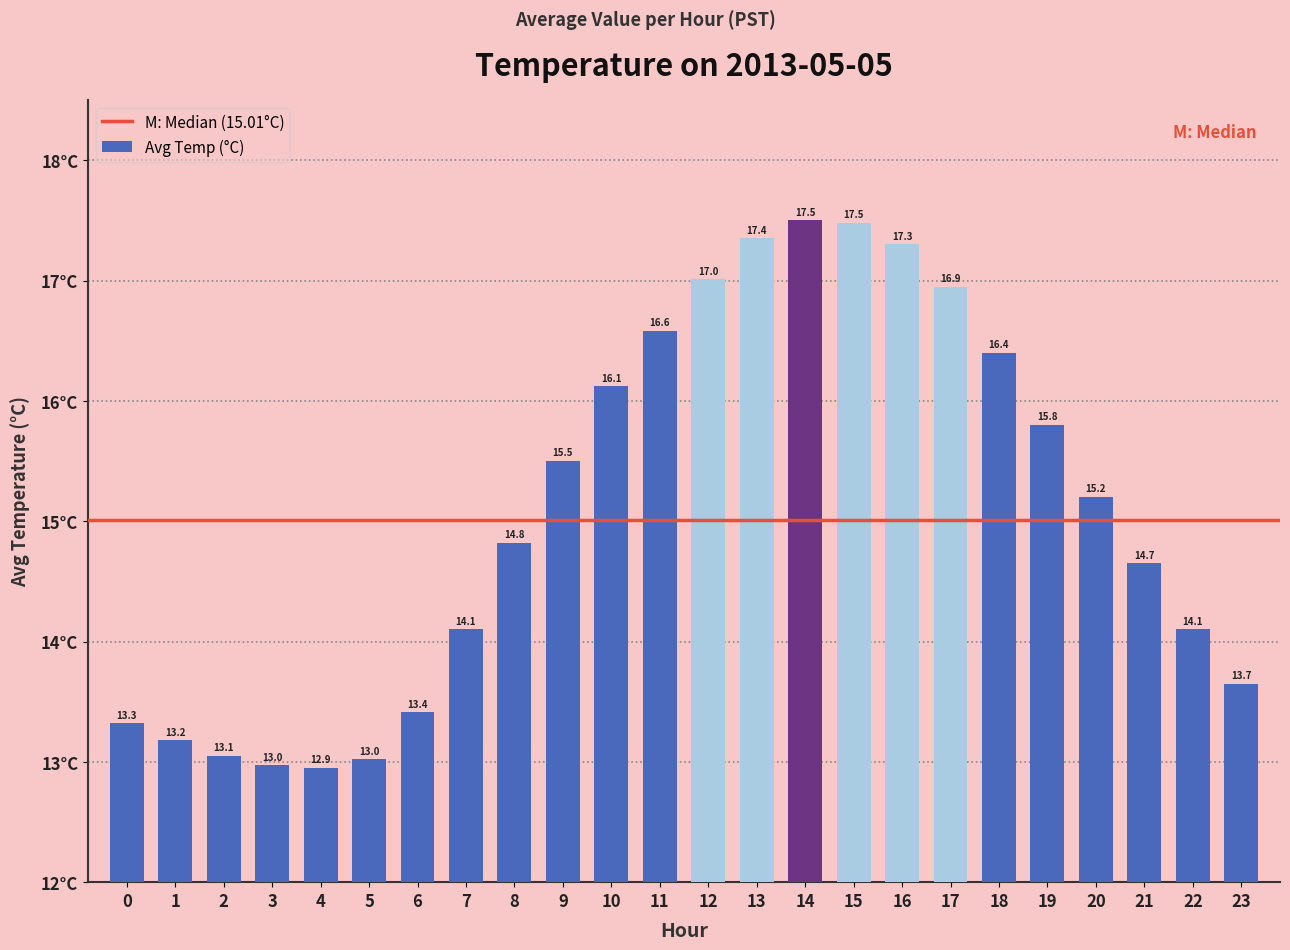

What is the difference between the values at 11 and 3?

3.6